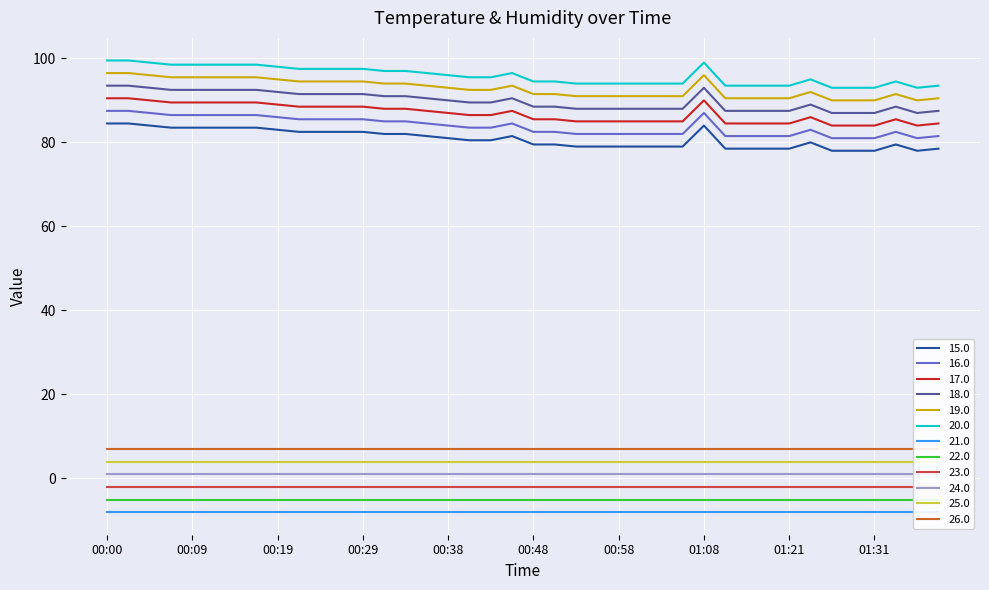

What is the lowest value of the 20.0 series?

93.0